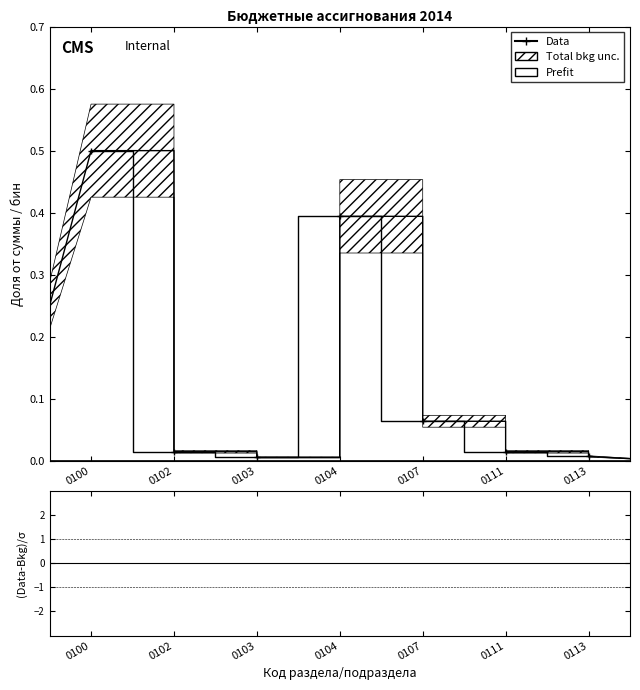

True or false: Data has a value of 0.0 at 0111.

False